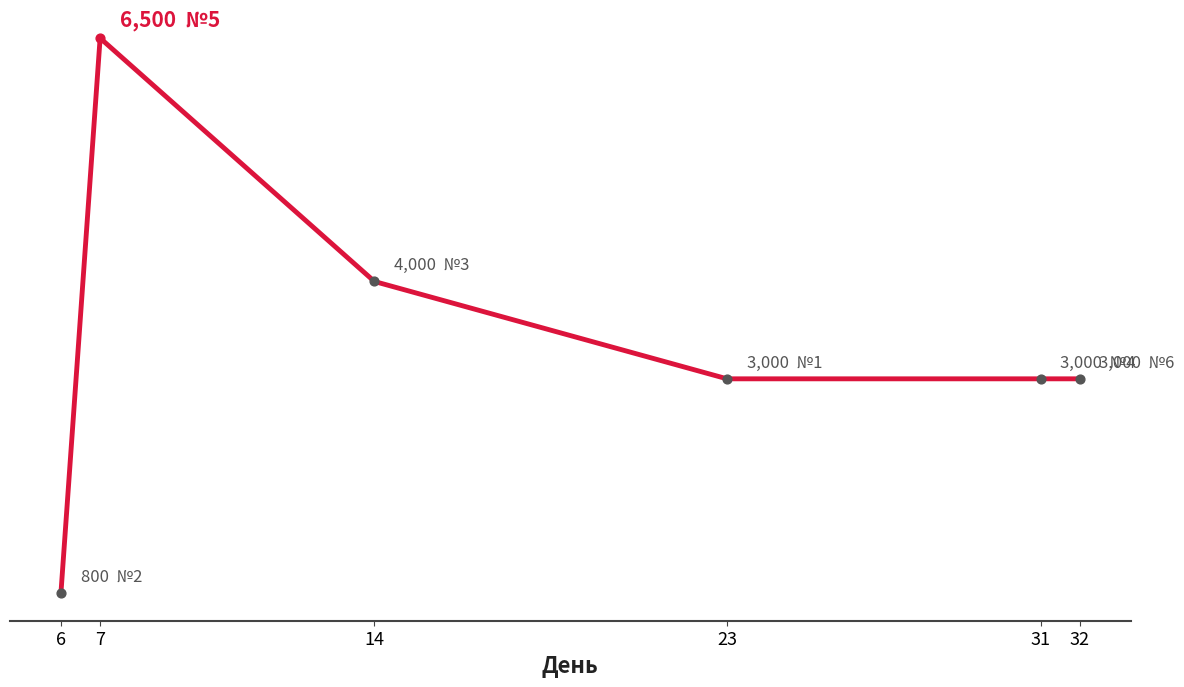

What is the change in value from 6 to 14?

+3200